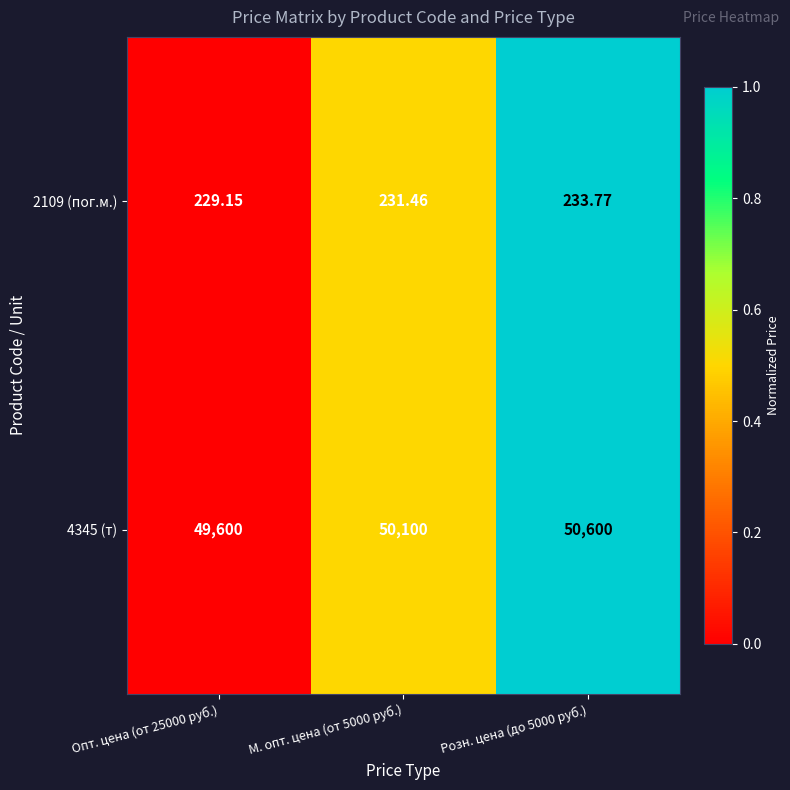

Which series has the largest total across all categories?

4345 (т)